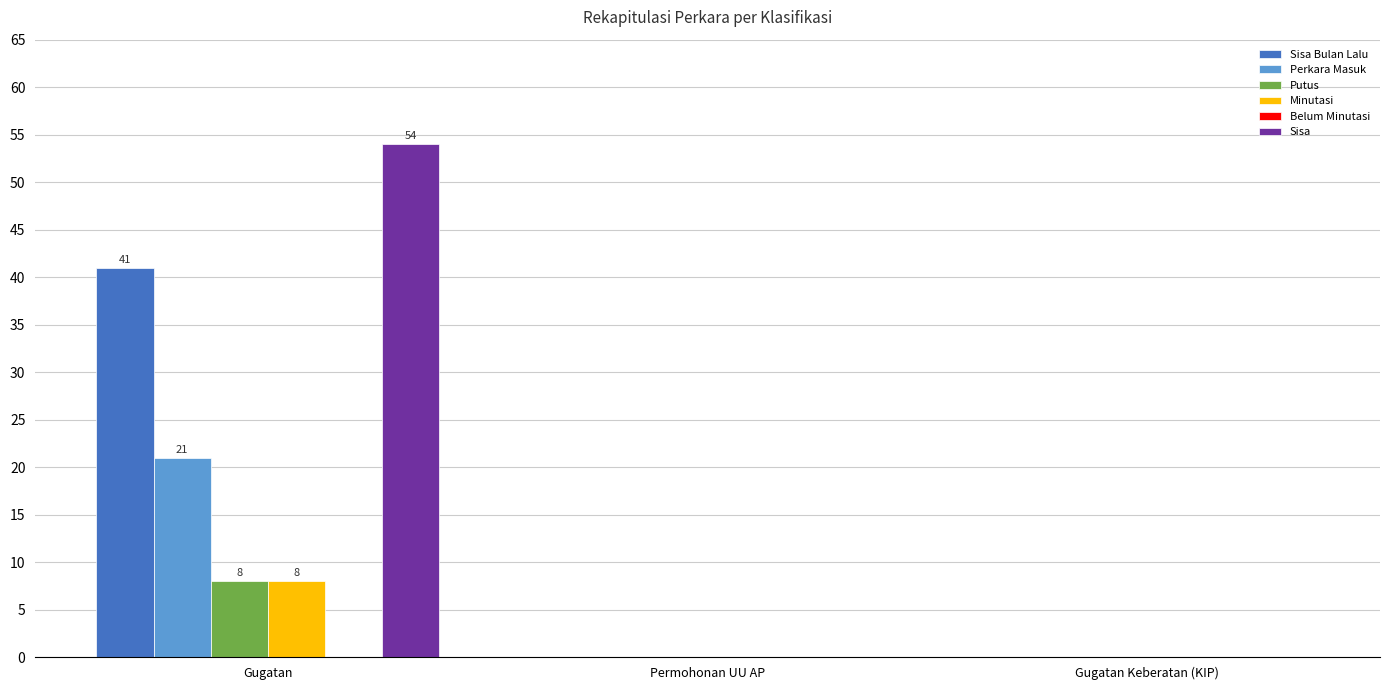

Is it true that Sisa equals 0 at Gugatan Keberatan (KIP)?

True